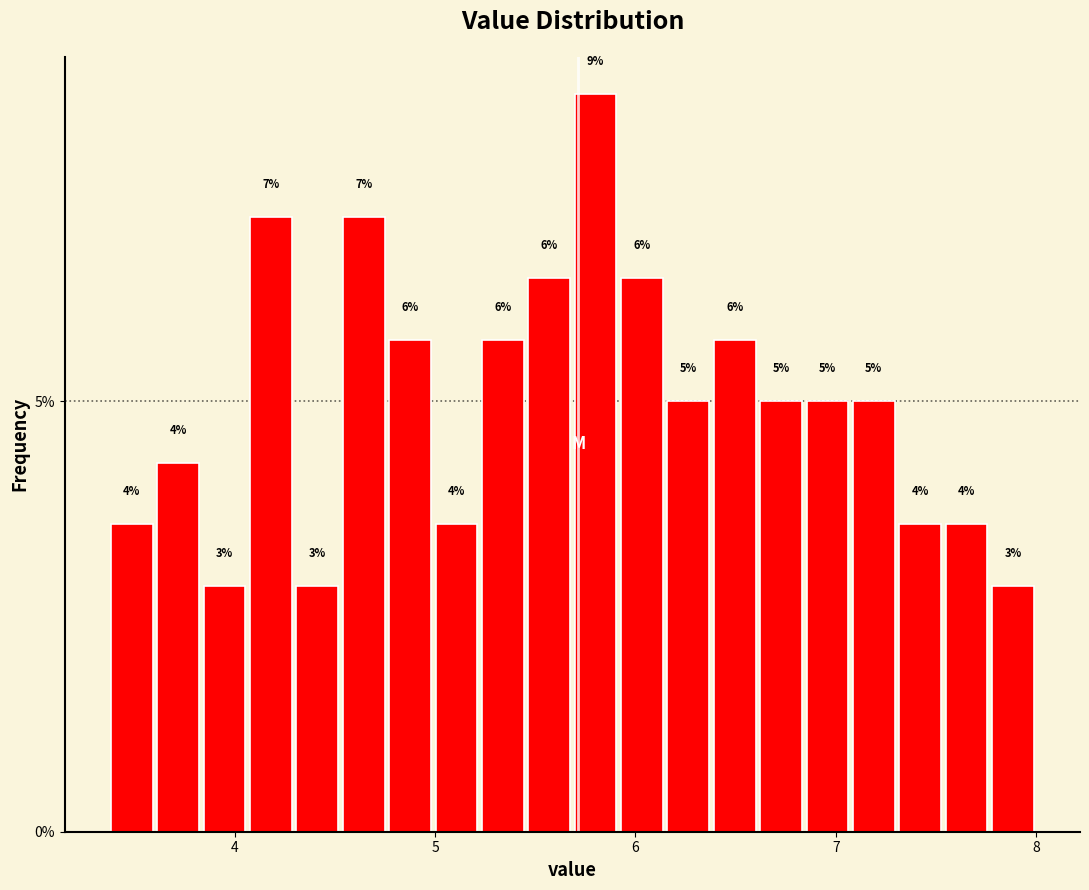

Around what value on the x-axis is the tallest bar? Give the approximate position of its centre, as read against the axis.

5.8